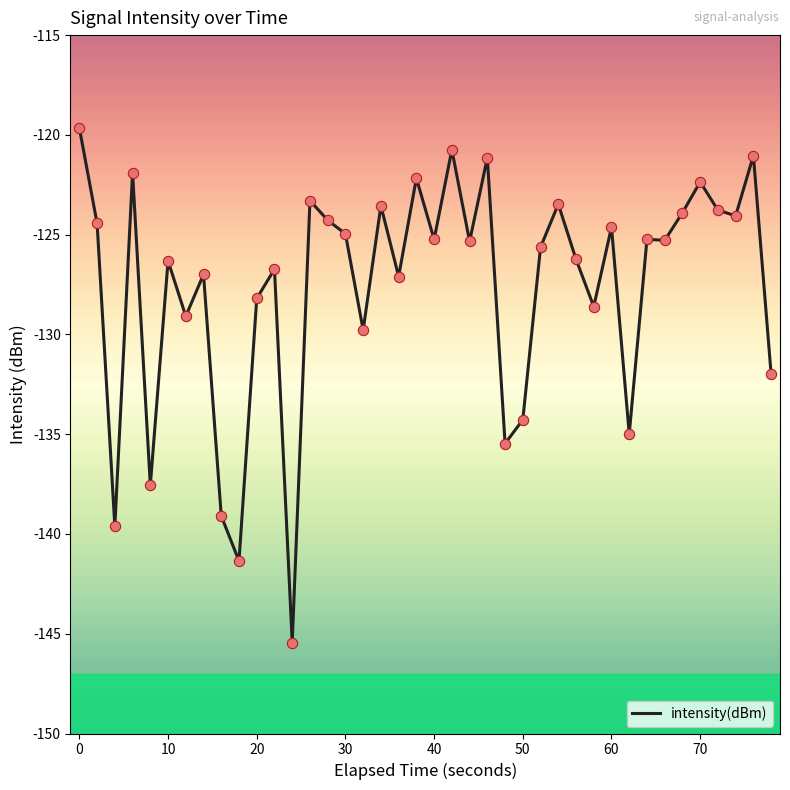

What is the smallest value displayed?

-145.5